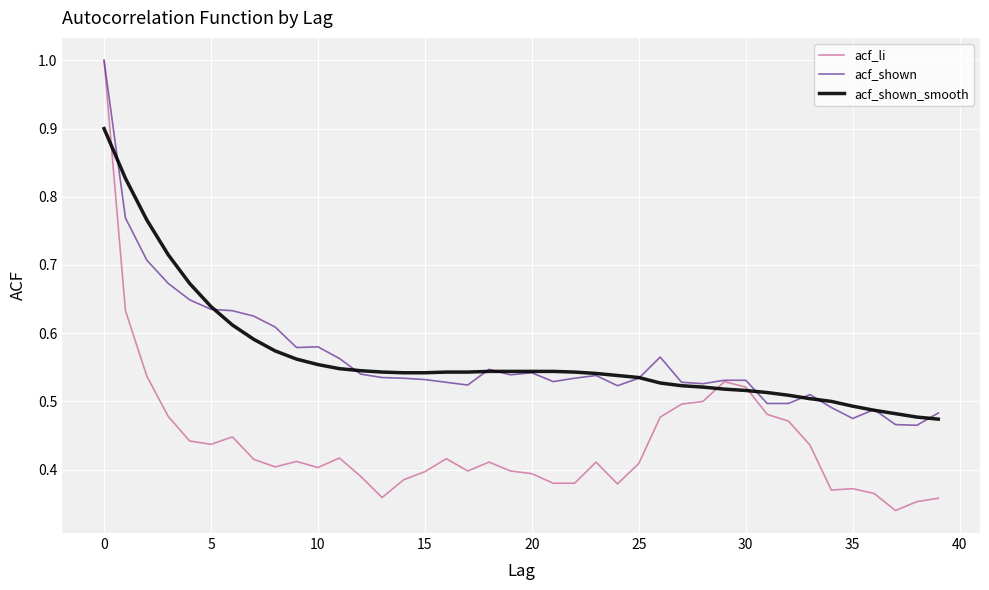

Which series has the widest spread of values?

acf_li